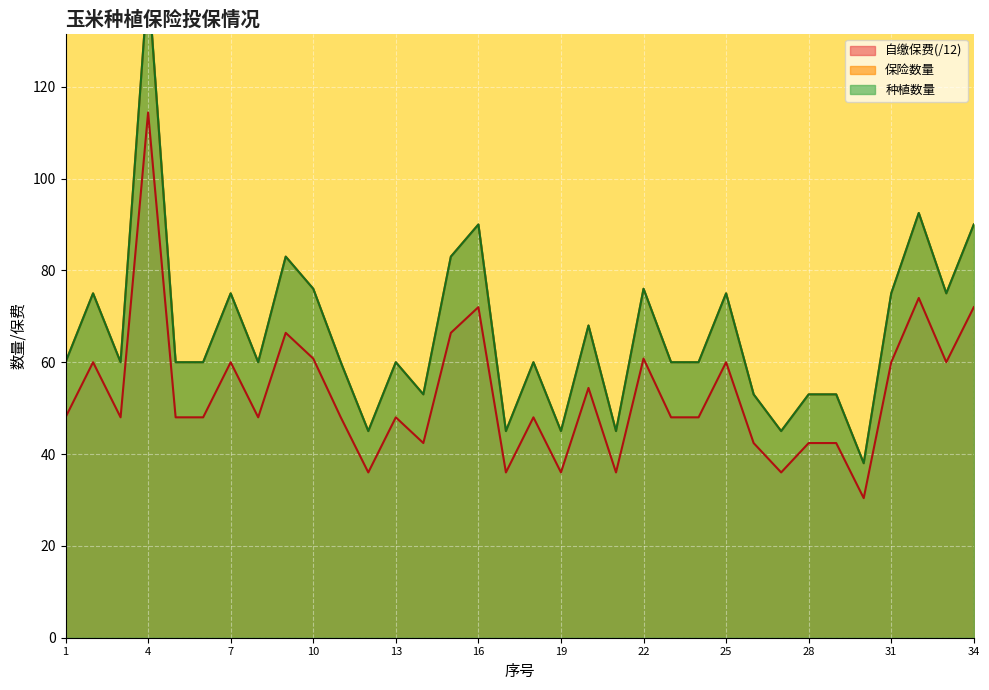

What is the highest value of the 自缴保费(/12) series?

114.4